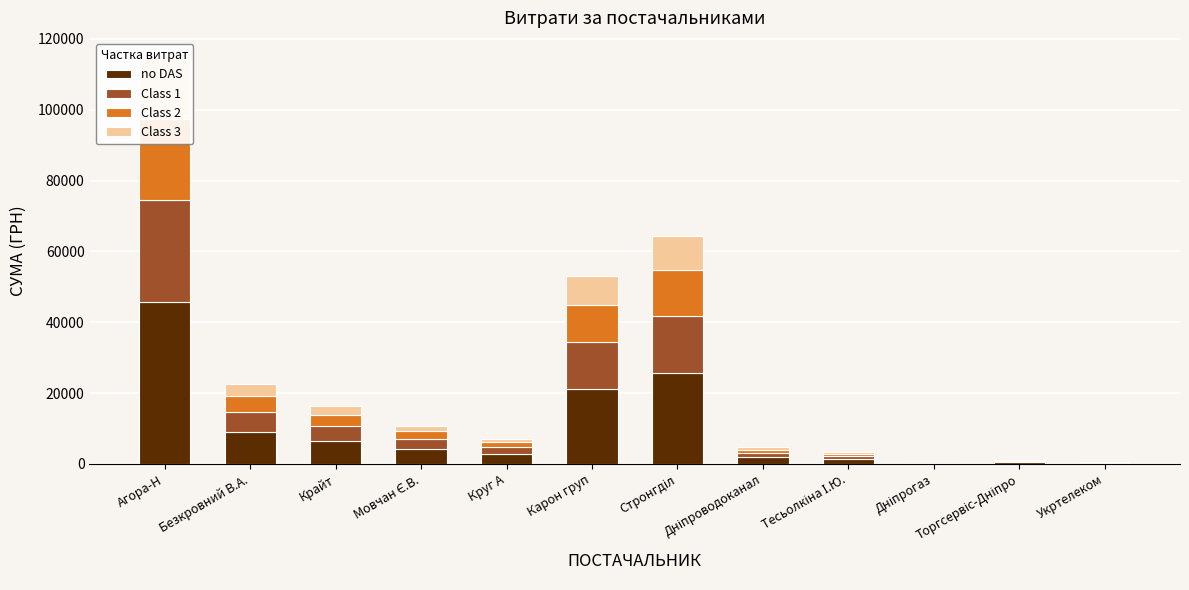

What is the difference between the highest and lowest values at Безкровний В.А.?

5663.4